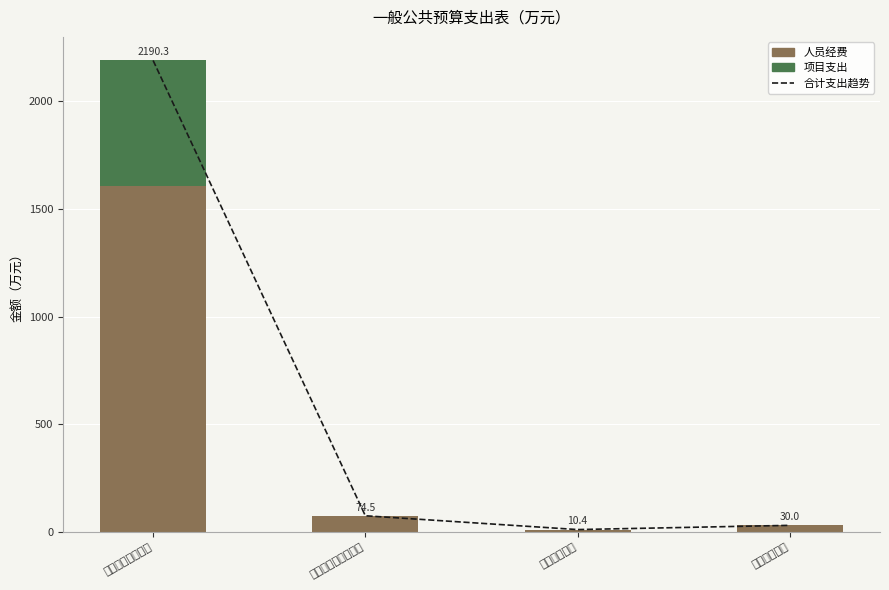

At which label does 合计支出趋势 first exceed 74?

一般公共服务支出